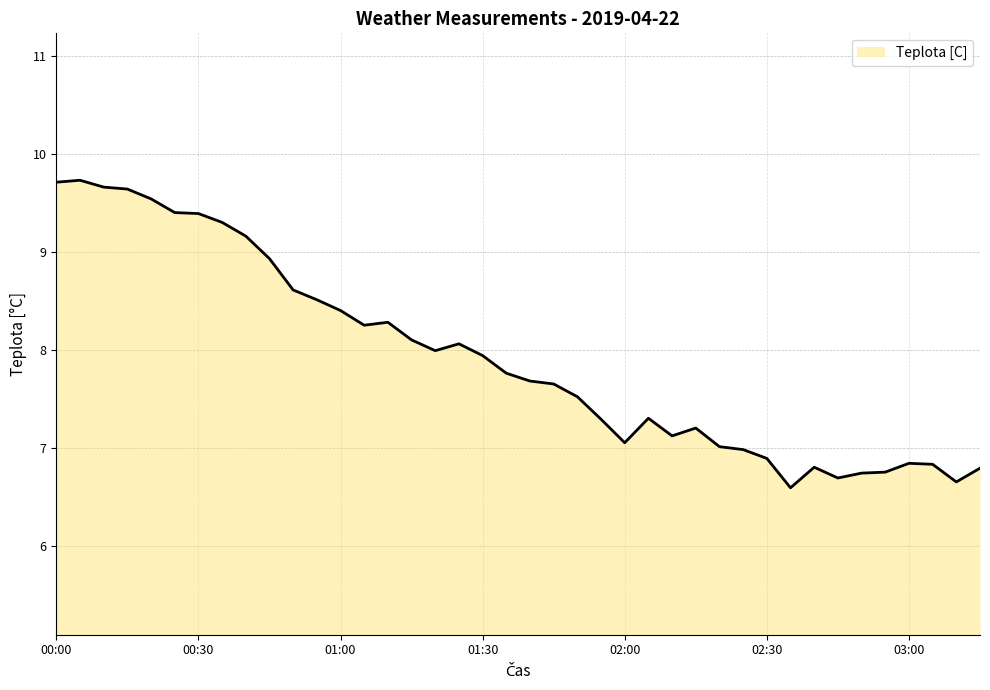

List the labels in order of value, largest first.

00:05, 00:00, 00:10, 00:15, 00:20, 00:25, 00:30, 00:35, 00:40, 00:45, 00:50, 00:55, 01:00, 01:10, 01:05, 01:15, 01:25, 01:20, 01:30, 01:35, 01:40, 01:45, 01:50, 02:05, 01:55, 02:15, 02:10, 02:00, 02:20, 02:25, 02:30, 03:00, 03:05, 02:40, 03:15, 02:55, 02:50, 02:45, 03:10, 02:35